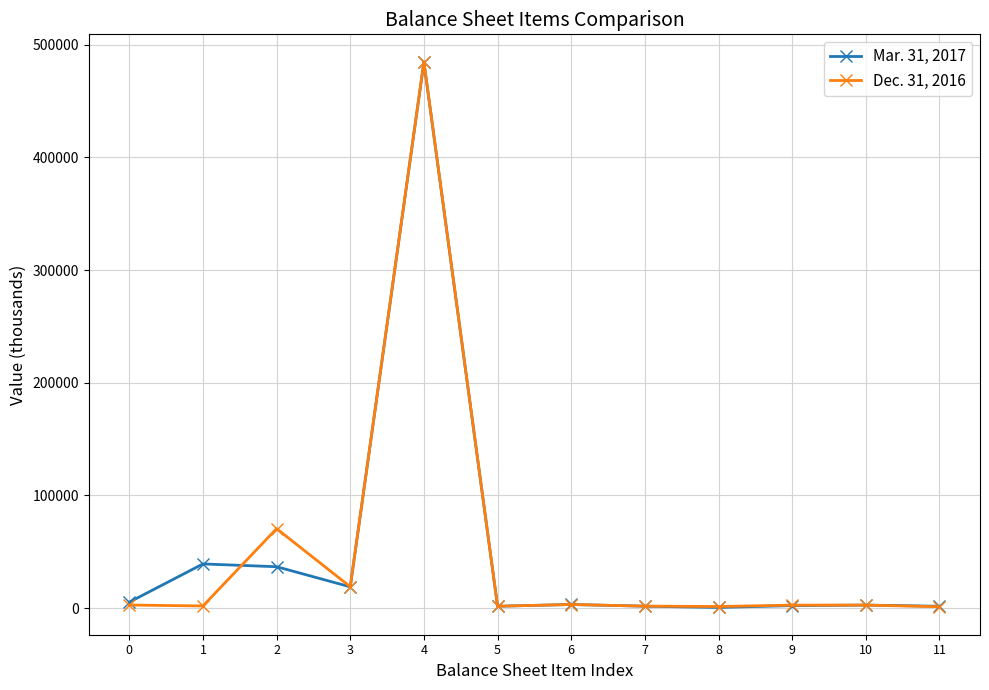

What is the maximum value for Mar. 31, 2017?

484449